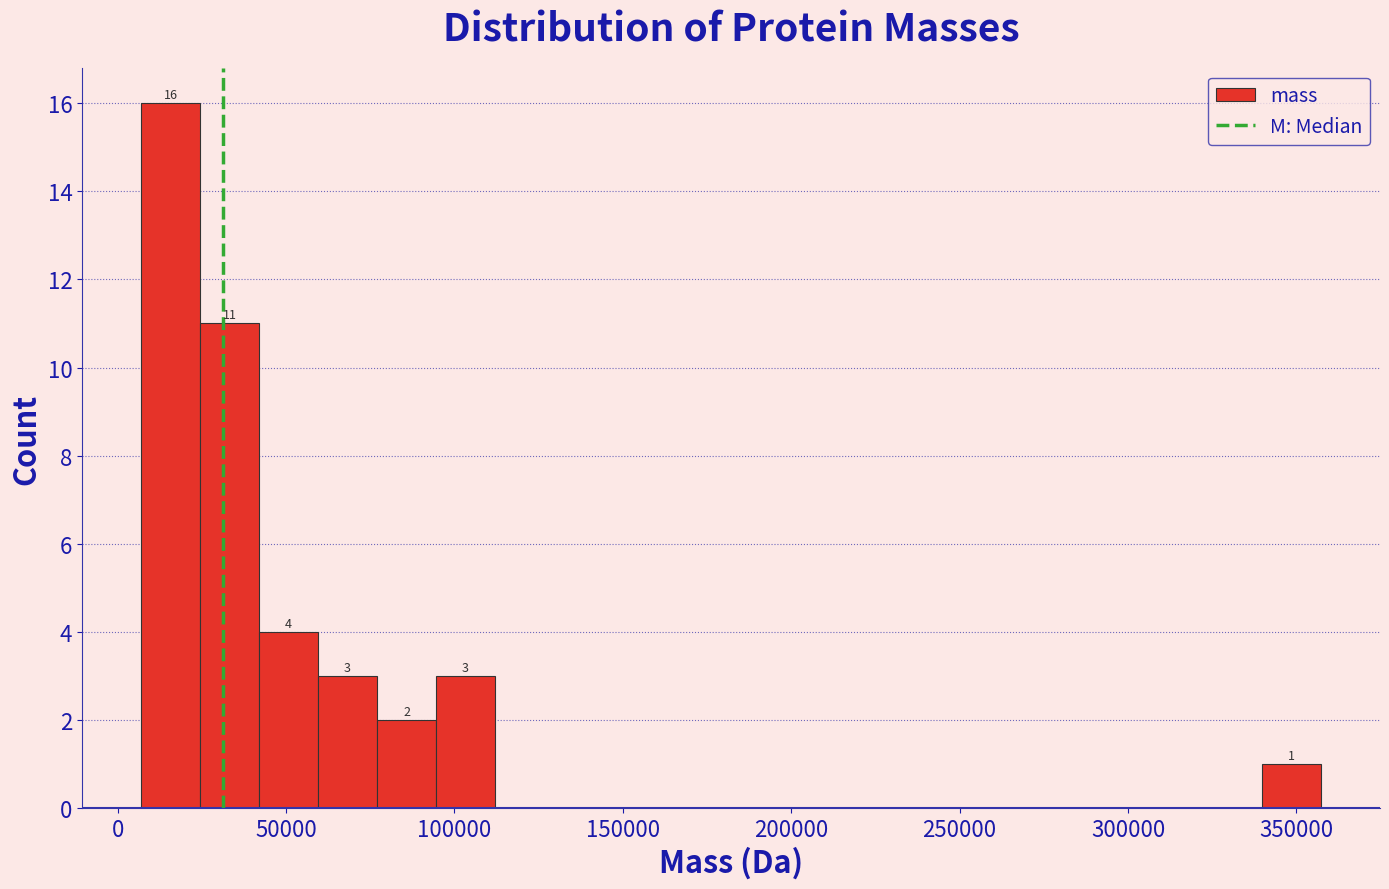

Around what value on the x-axis is the tallest bar? Give the approximate position of its centre, as read against the axis.

15000